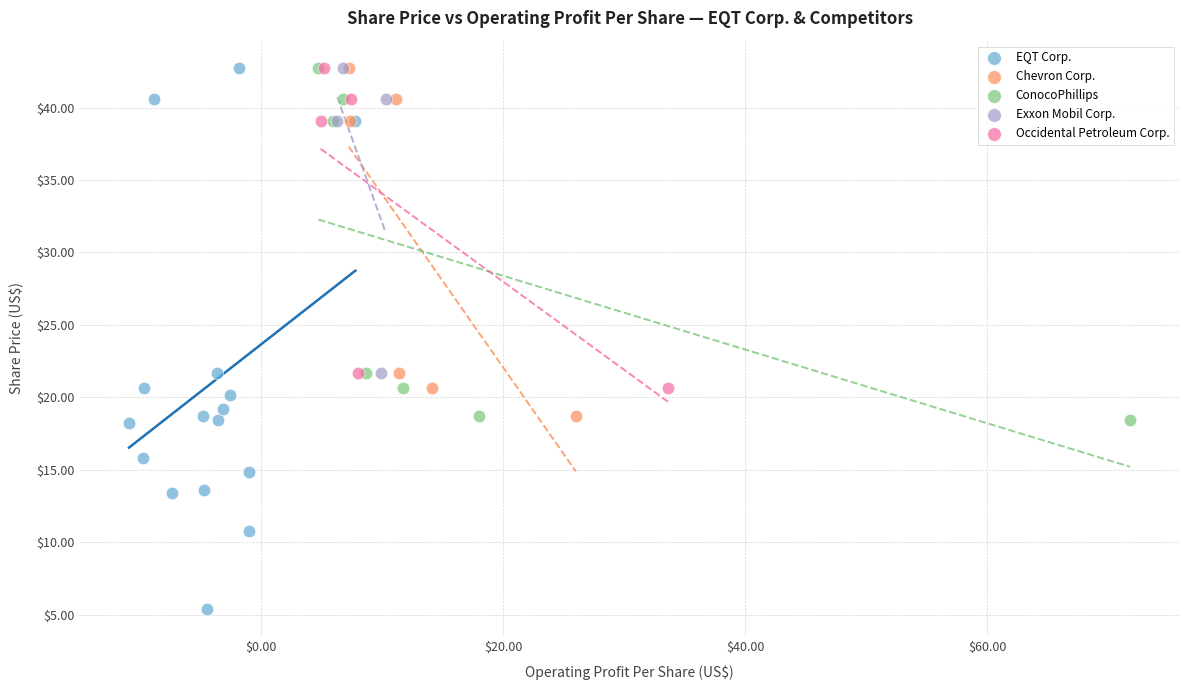

Which series has the widest spread of Y values?

EQT Corp.